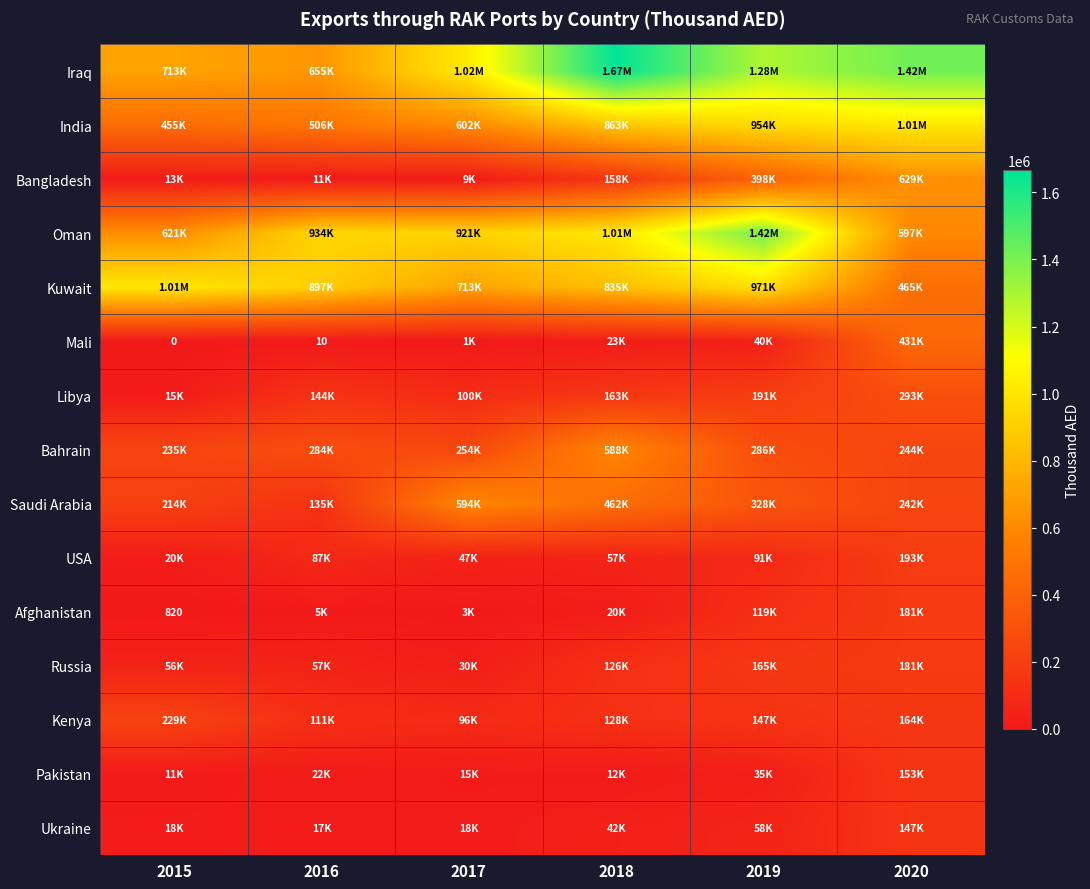

List the series in order of their peak value, lowest first.

Ukraine, Pakistan, Russia, Afghanistan, USA, Kenya, Libya, Mali, Bahrain, Saudi Arabia, Bangladesh, Kuwait, India, Oman, Iraq